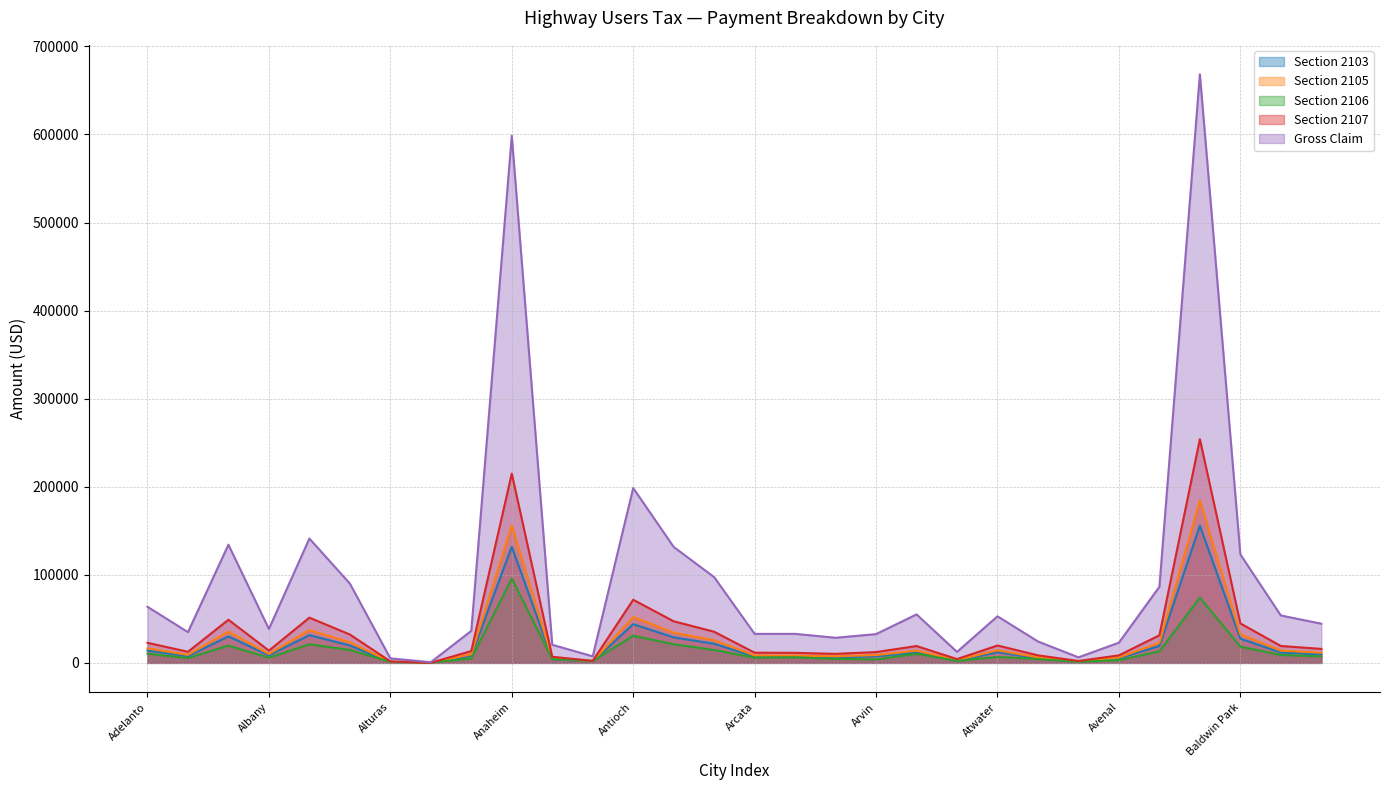

How many series are shown in this chart?

5